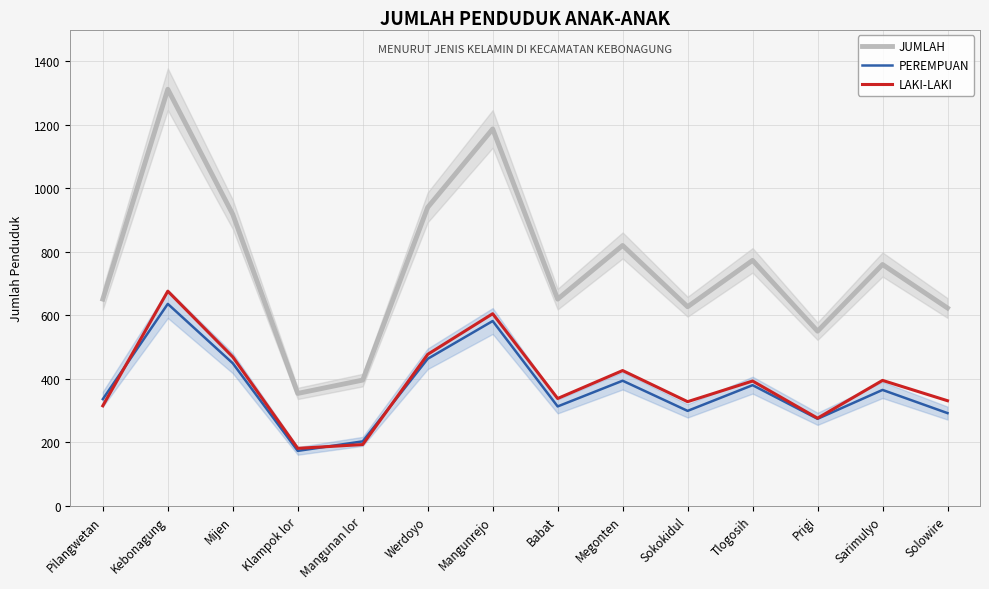

What is the difference between the highest and lowest values at Mangunrejo?

605